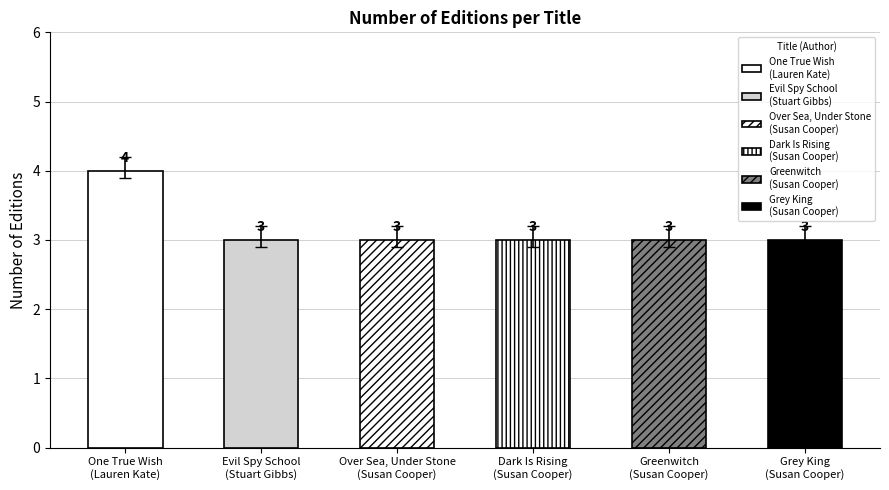

How many series are shown in this chart?

1